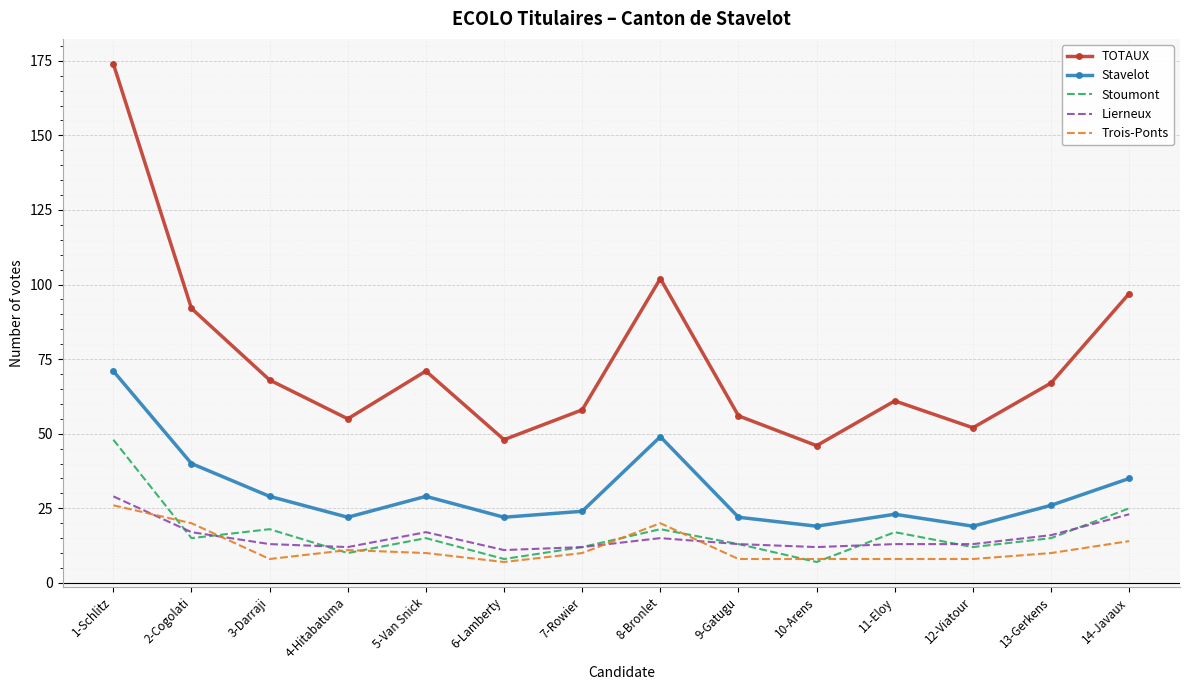

Reading right to left, what are all the values shown in this chart?

TOTAUX: 14-Javaux=97	13-Gerkens=67	12-Viatour=52	11-Eloy=61	10-Arens=46	9-Gatugu=56	8-Bronlet=102	7-Rowier=58	6-Lamberty=48	5-Van Snick=71	4-Hitabatuma=55	3-Darraji=68	2-Cogolati=92	1-Schlitz=174
Stavelot: 14-Javaux=35	13-Gerkens=26	12-Viatour=19	11-Eloy=23	10-Arens=19	9-Gatugu=22	8-Bronlet=49	7-Rowier=24	6-Lamberty=22	5-Van Snick=29	4-Hitabatuma=22	3-Darraji=29	2-Cogolati=40	1-Schlitz=71
Stoumont: 14-Javaux=25	13-Gerkens=15	12-Viatour=12	11-Eloy=17	10-Arens=7	9-Gatugu=13	8-Bronlet=18	7-Rowier=12	6-Lamberty=8	5-Van Snick=15	4-Hitabatuma=10	3-Darraji=18	2-Cogolati=15	1-Schlitz=48
Lierneux: 14-Javaux=23	13-Gerkens=16	12-Viatour=13	11-Eloy=13	10-Arens=12	9-Gatugu=13	8-Bronlet=15	7-Rowier=12	6-Lamberty=11	5-Van Snick=17	4-Hitabatuma=12	3-Darraji=13	2-Cogolati=17	1-Schlitz=29
Trois-Ponts: 14-Javaux=14	13-Gerkens=10	12-Viatour=8	11-Eloy=8	10-Arens=8	9-Gatugu=8	8-Bronlet=20	7-Rowier=10	6-Lamberty=7	5-Van Snick=10	4-Hitabatuma=11	3-Darraji=8	2-Cogolati=20	1-Schlitz=26